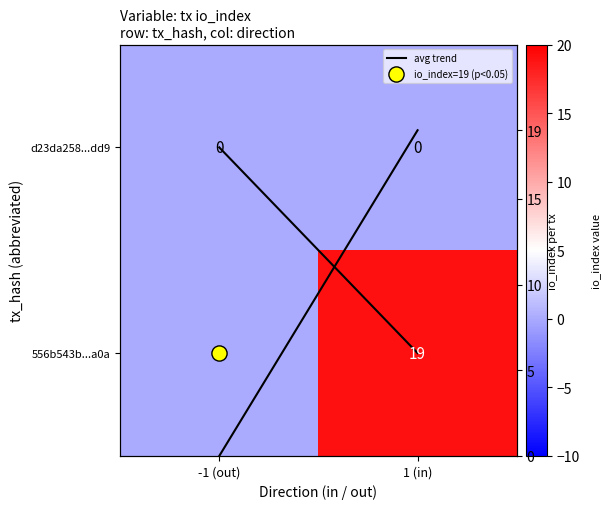

Count the row-1 io_index values in the range 0 to 19.

2